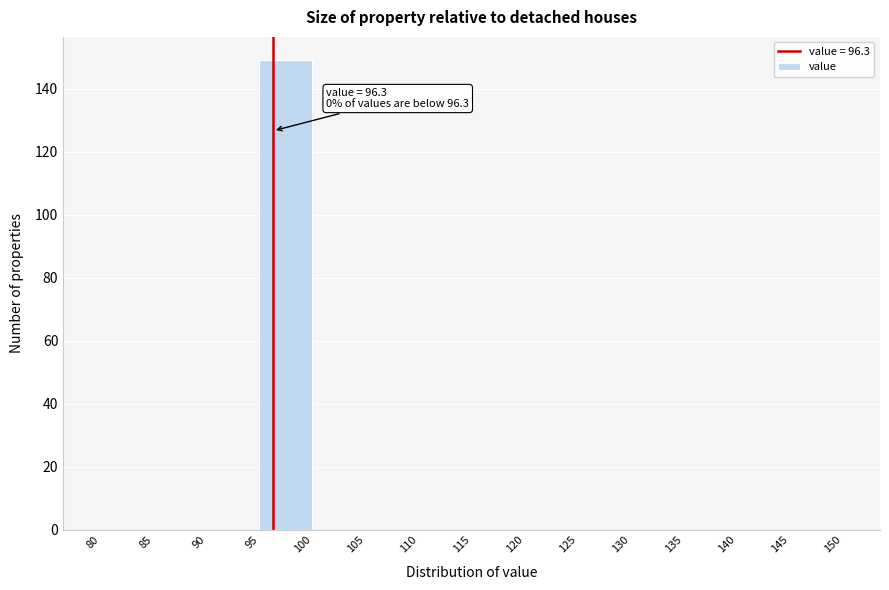

Which range on the x-axis has the tallest bar?

95 to 100